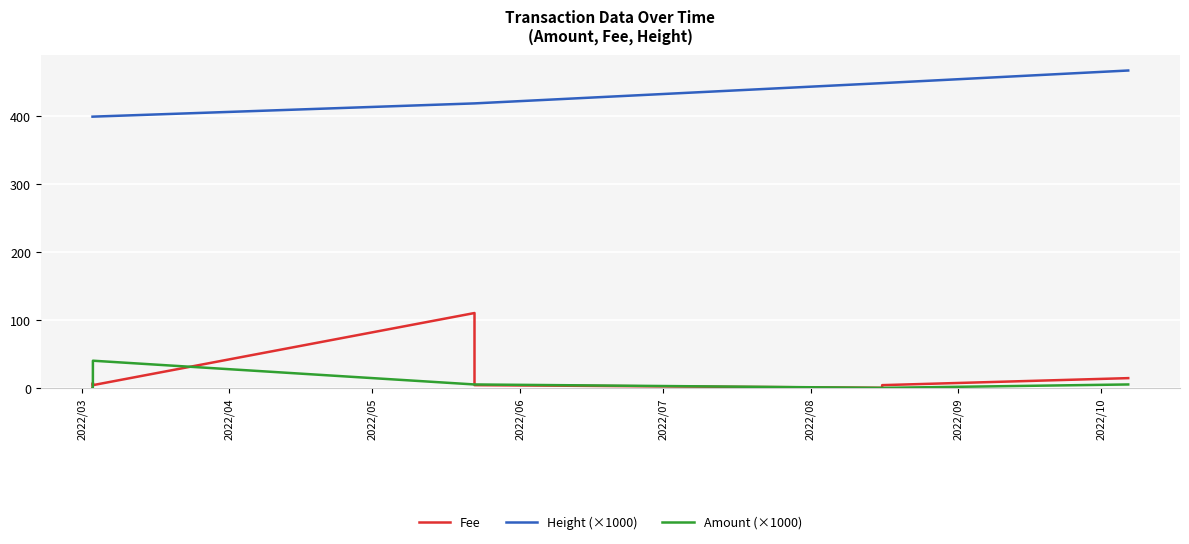

True or false: Height (×1000) and Amount (×1000) cross at least once.

False